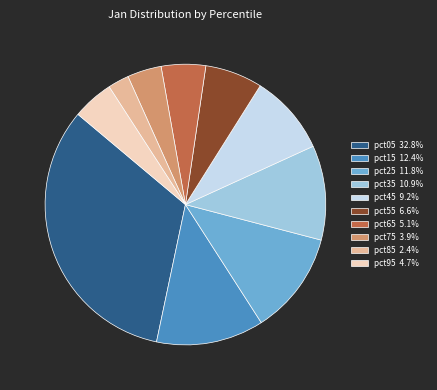

Do pct55 6.6% and pct85 2.4% together represent more than half of the pie?

No